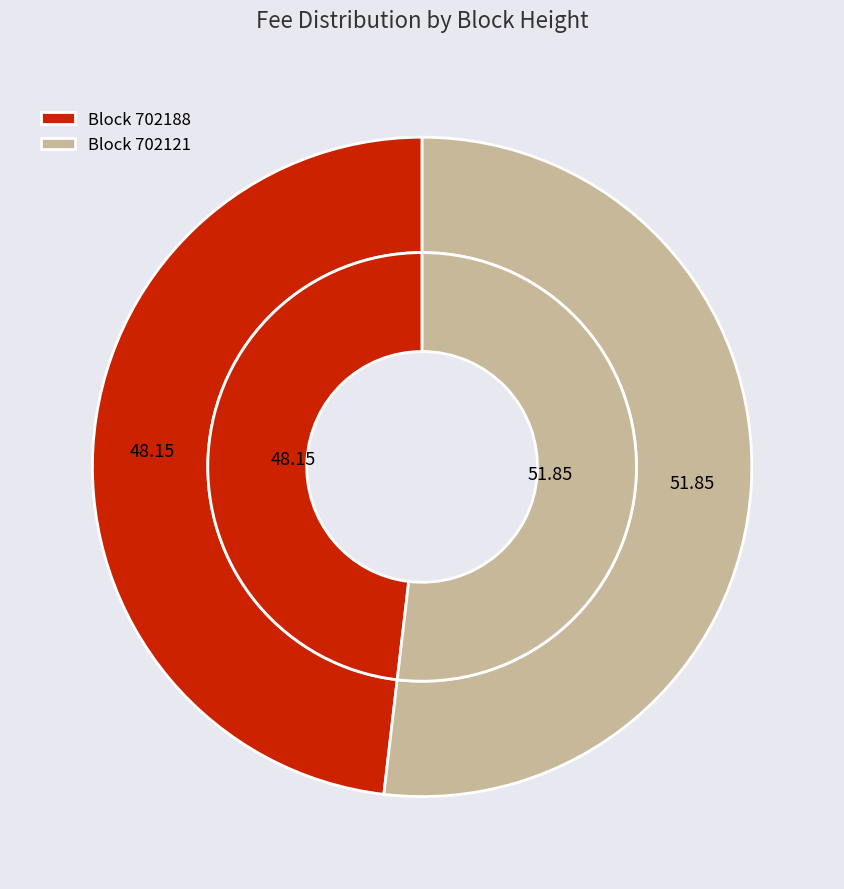

Combined, what portion of the pie is 702121 and 702188?

100.0%